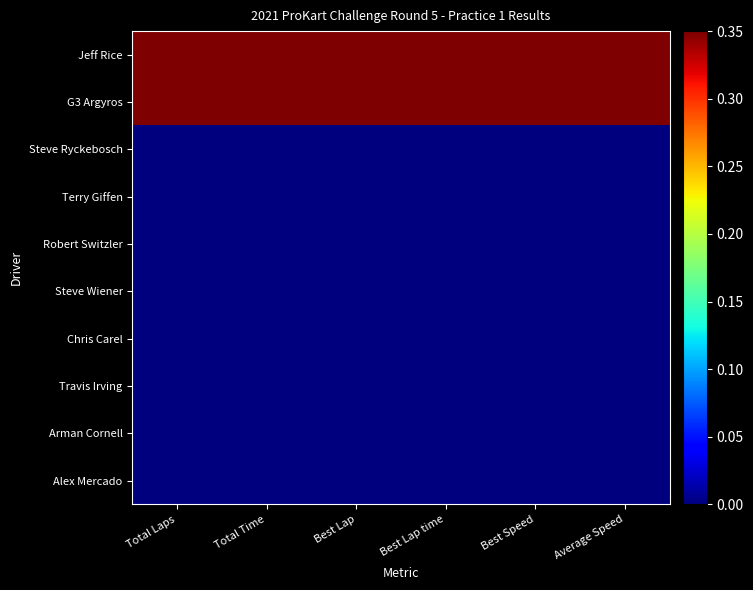

Count the number of categories in the chart.

6